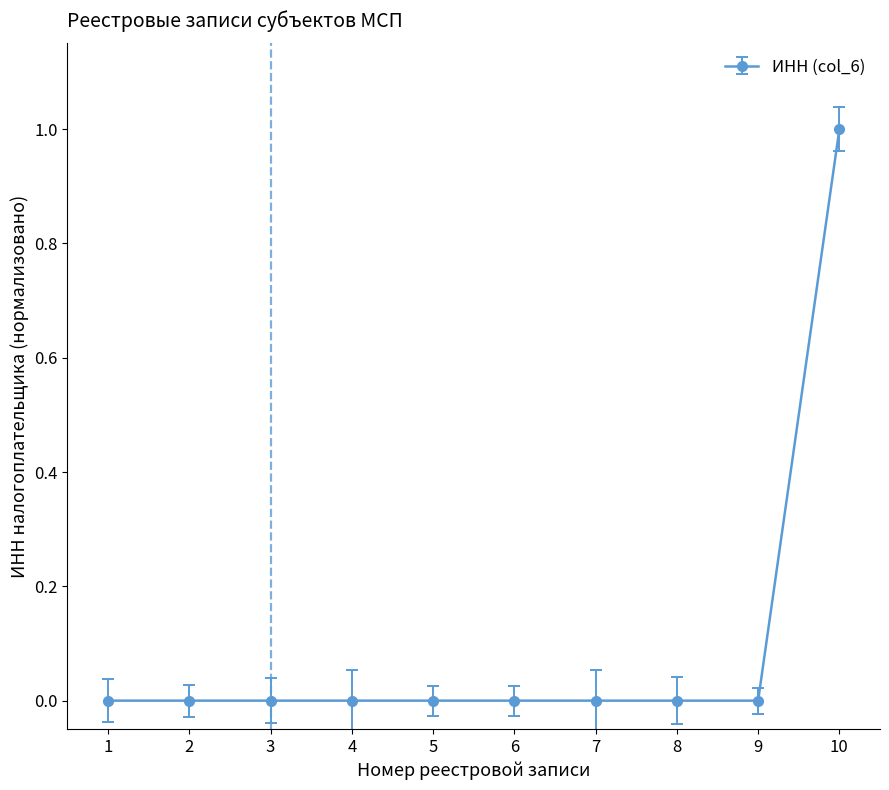

At which category does the chart reach its peak across all series?

10